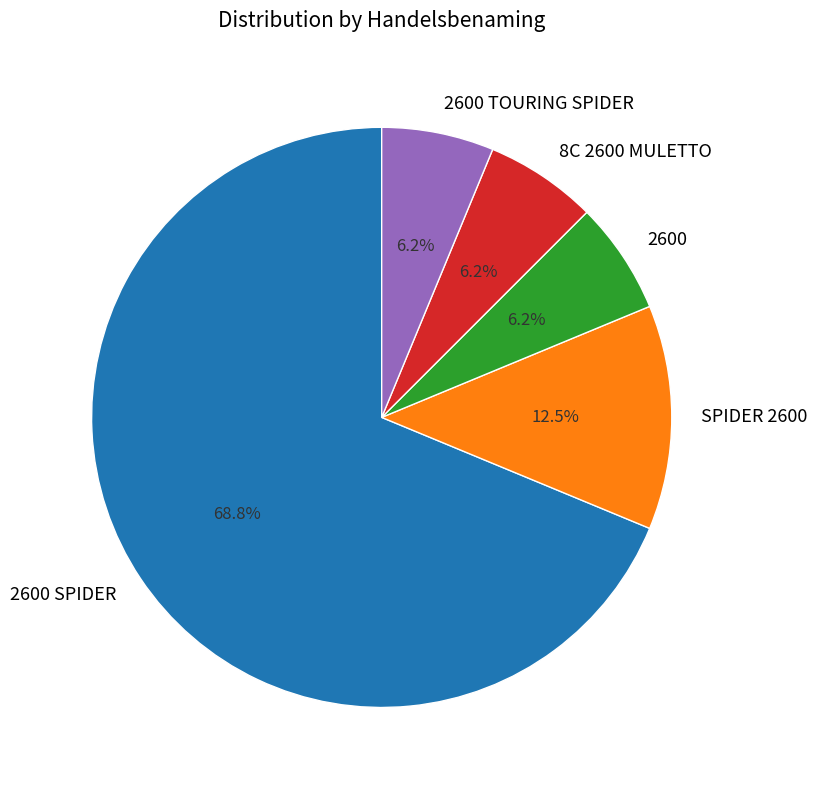

Is there a majority slice in this chart?

Yes